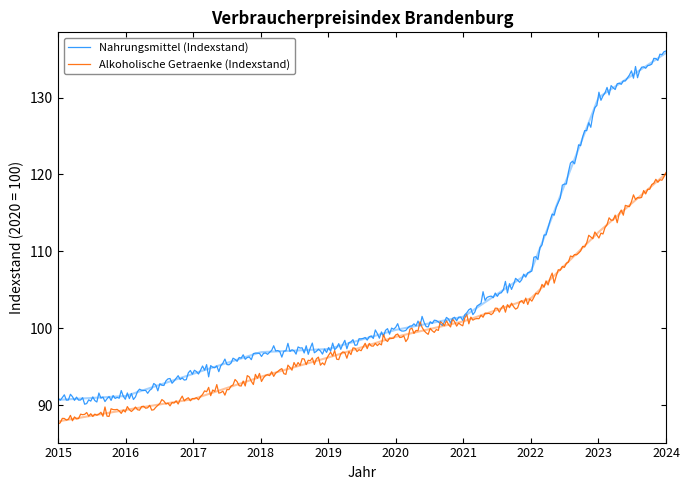

True or false: Alkoholische Getraenke (Indexstand) and Nahrungsmittel (Indexstand) cross at least once.

False